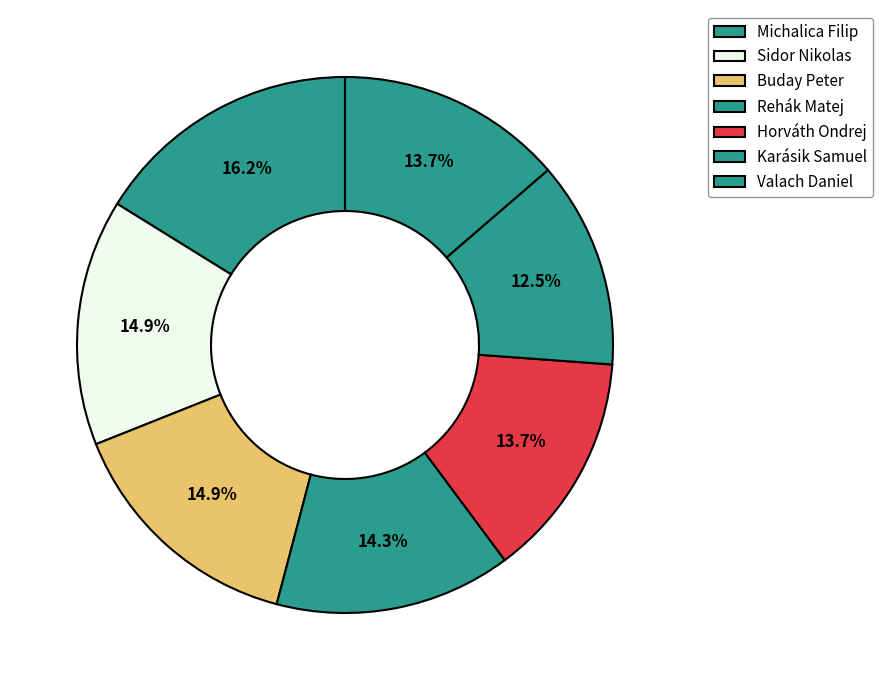

To the nearest percent, what is the difference between the Valach Daniel and Sidor Nikolas slice percentages?

1%